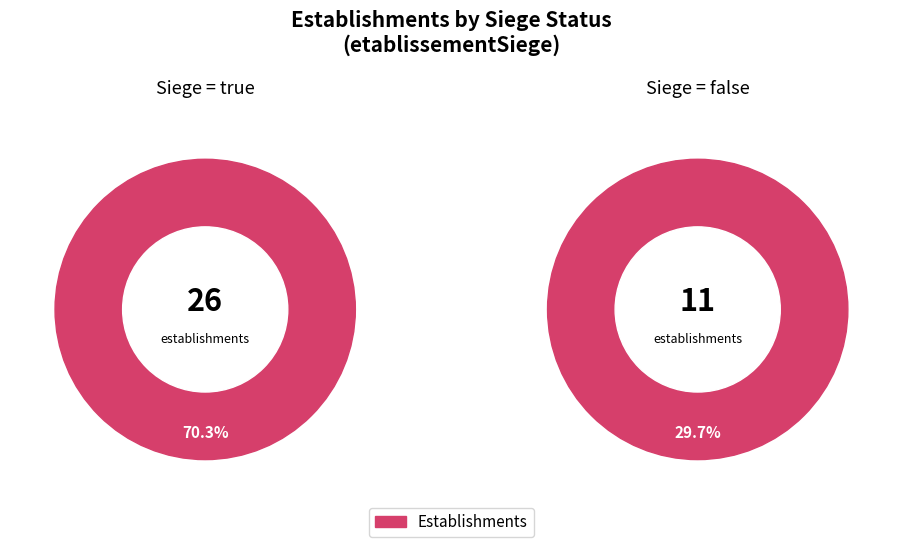

What is the largest slice in the pie chart?

true